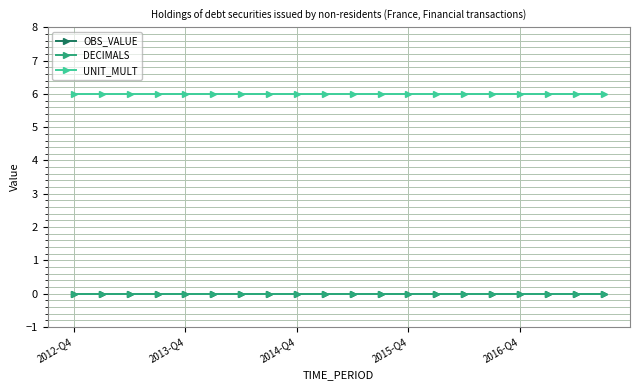

Is this an area chart (filled region under the line)?

No